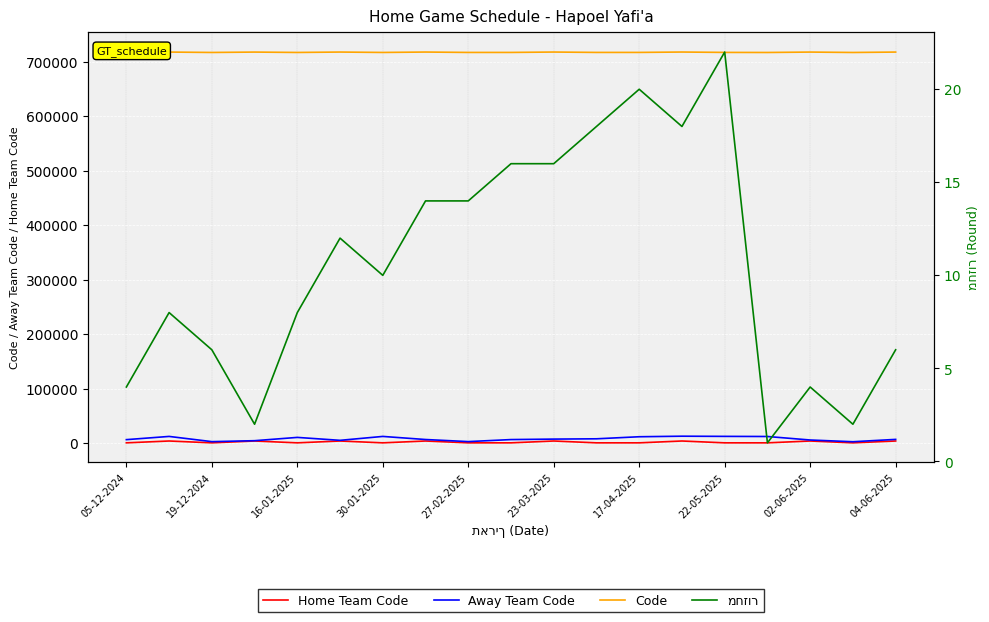

What is the average value of the Away Team Code series?

7750